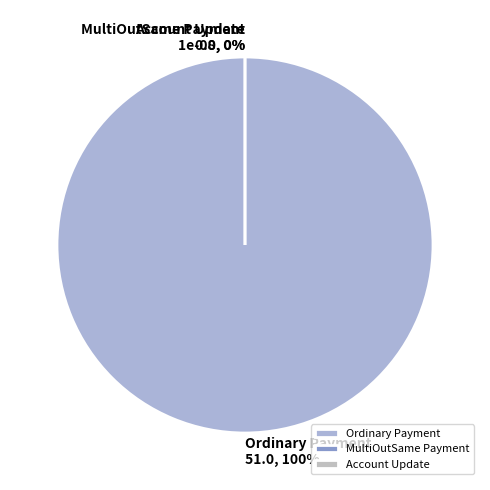

To the nearest percent, what is the difference between the Ordinary Payment and MultiOutSame Payment slice percentages?

100%